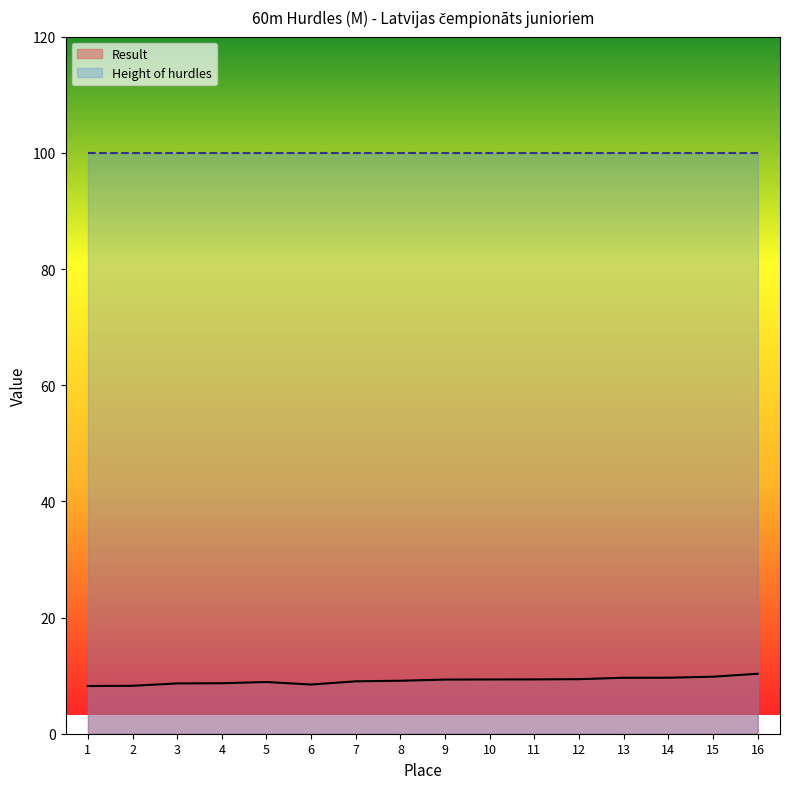

What is the approximate value at 15?

9.8